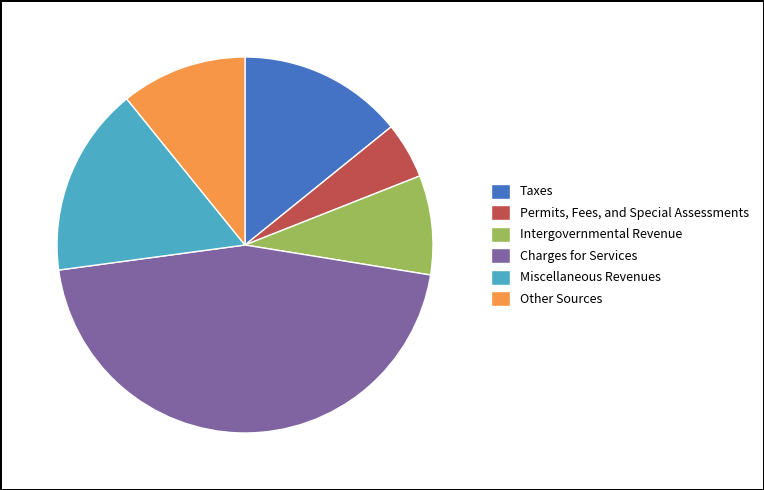

What is the smallest slice in the pie chart?

Permits, Fees, and Special Assessments